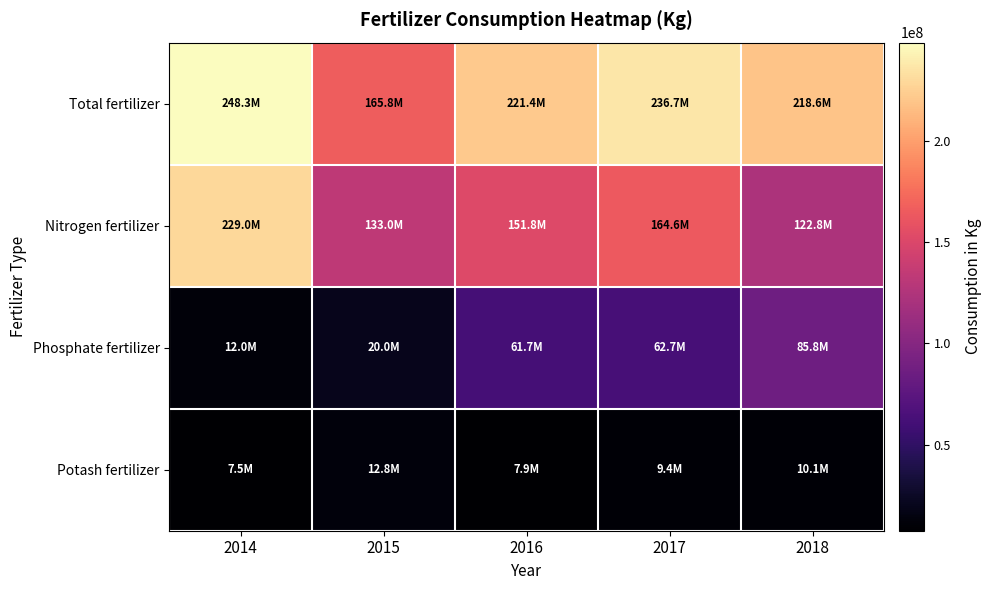

At 2014, list the series in order from largest to smallest.

Total fertilizer, Nitrogen fertilizer, Phosphate fertilizer, Potash fertilizer